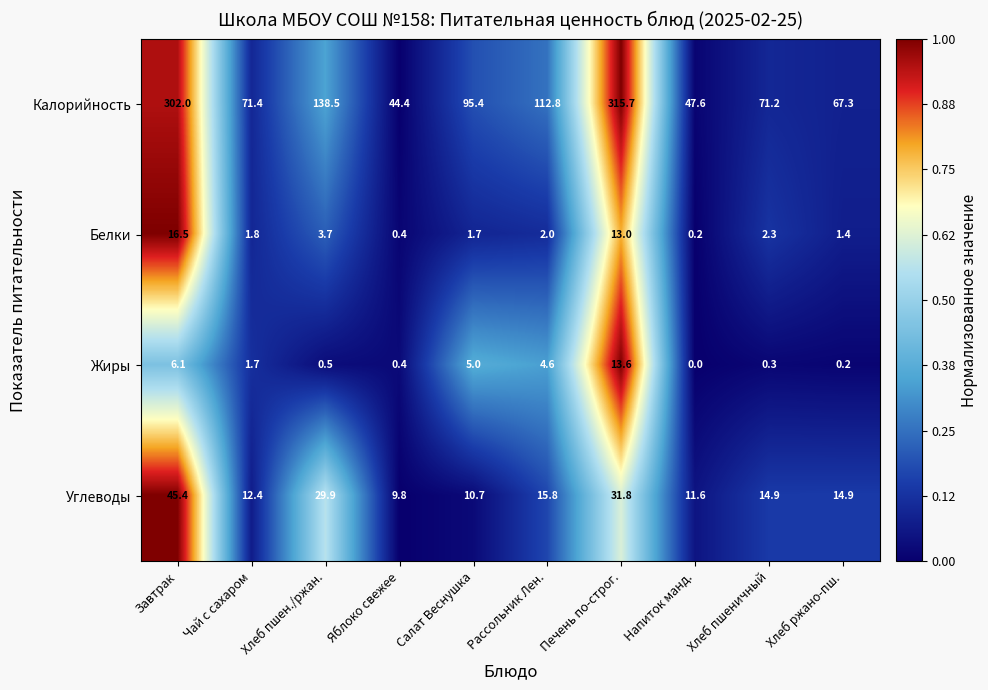

List the series in order of their peak value, highest first.

Калорийность, Углеводы, Белки, Жиры